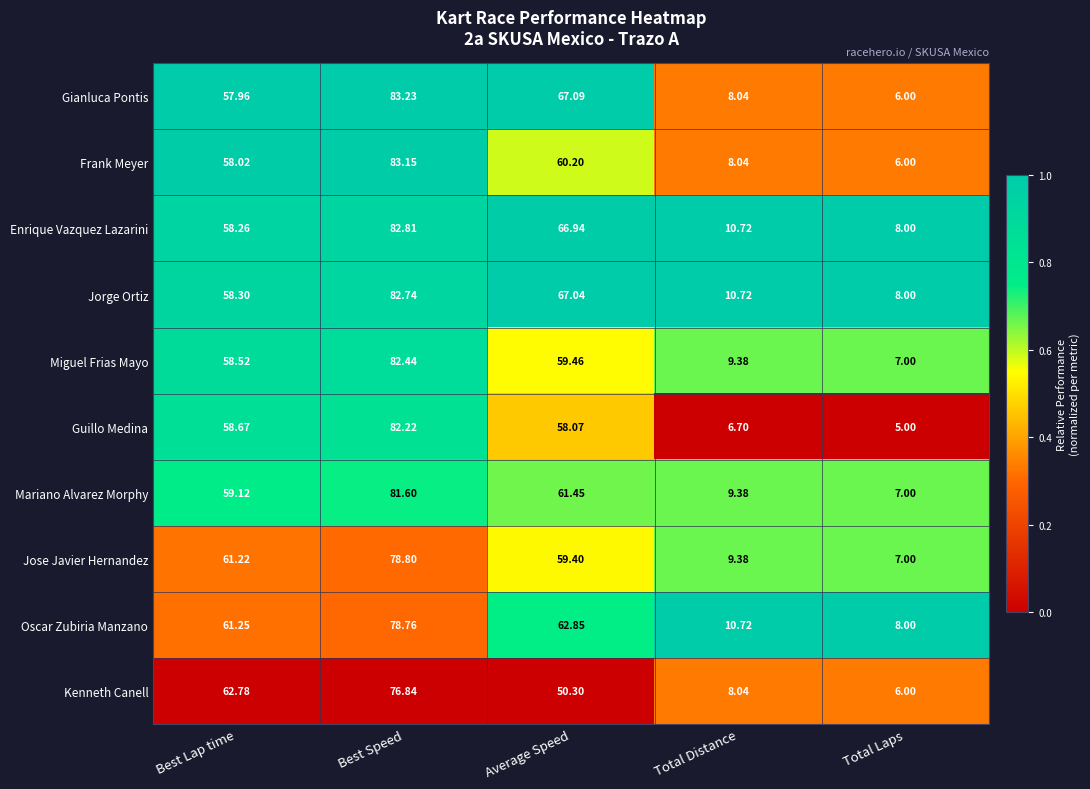

Where is Gianluca Pontis nearest to the value 44?

Best Lap time